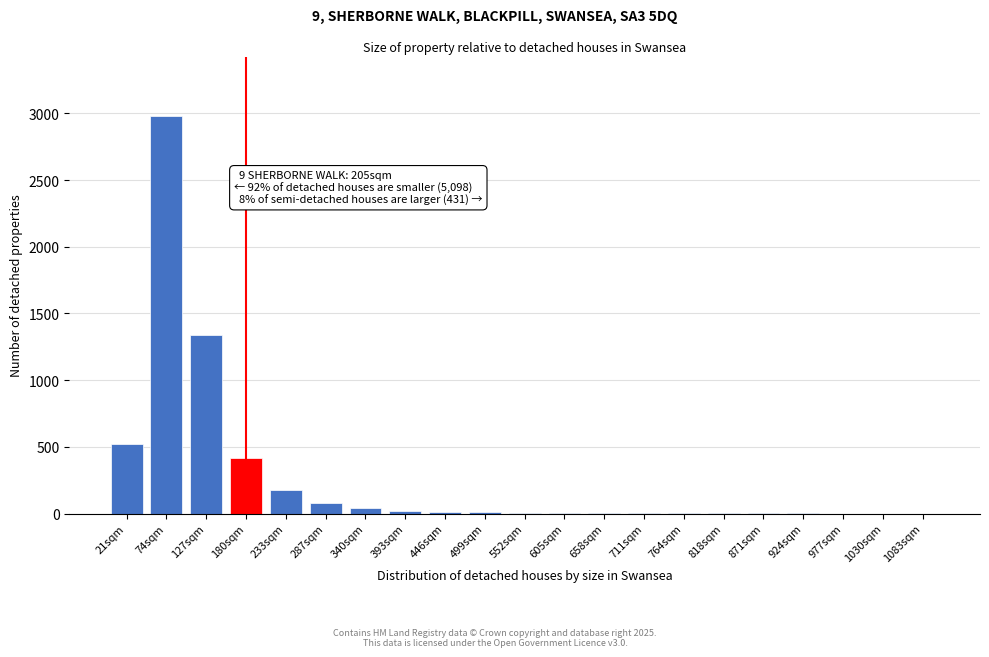

Approximately how many times larger is the value at 180sqm compared to 127sqm?

0.3